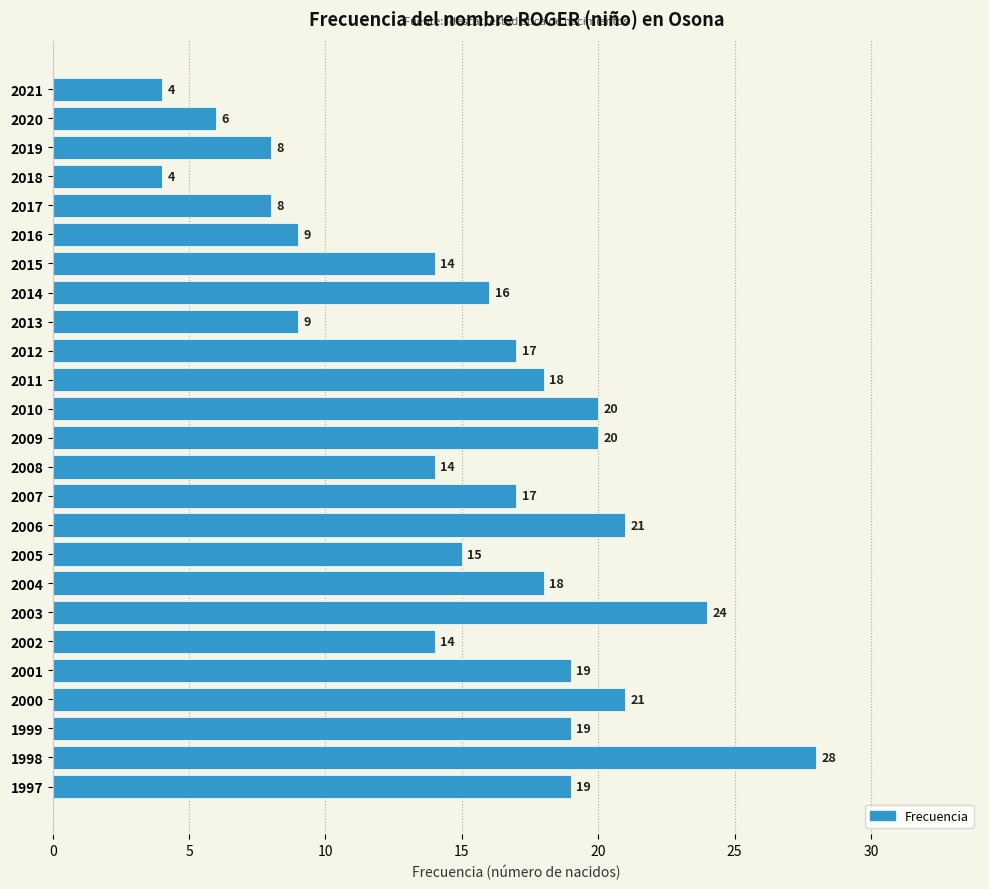

Reading bottom to top, extract all data points from this chart.

19	28	19	21	19	14	24	18	15	21	17	14	20	20	18	17	9	16	14	9	8	4	8	6	4